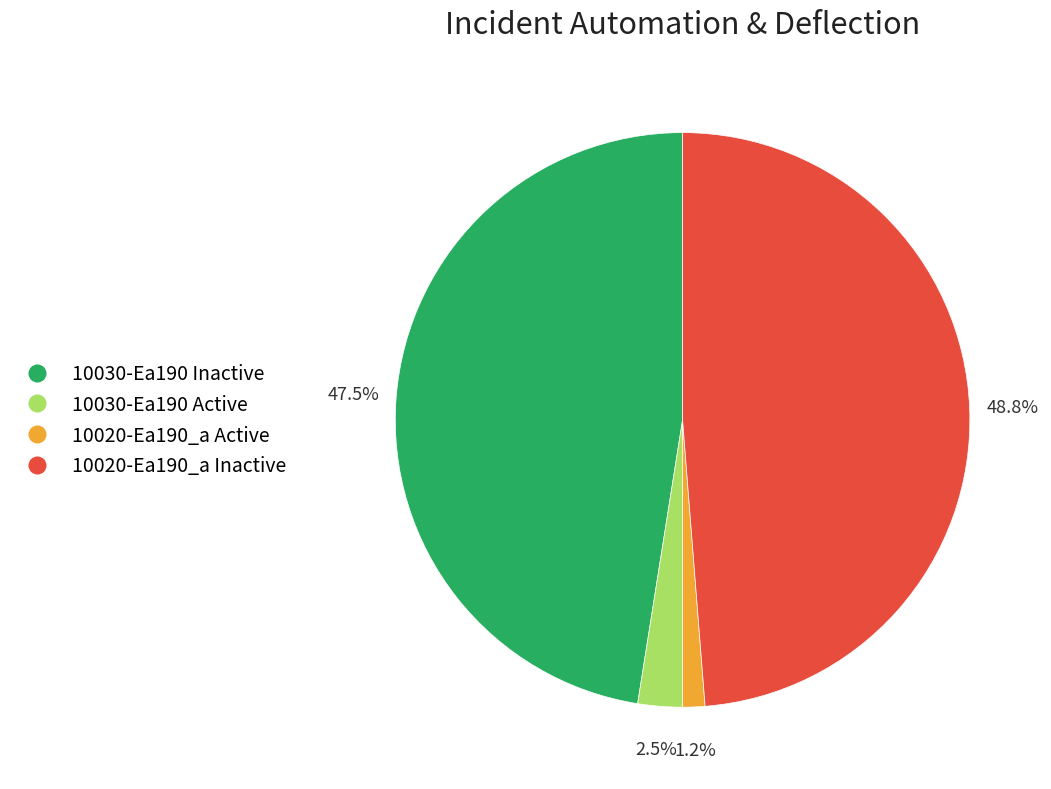

Is there any slice that represents more than half of the pie?

No